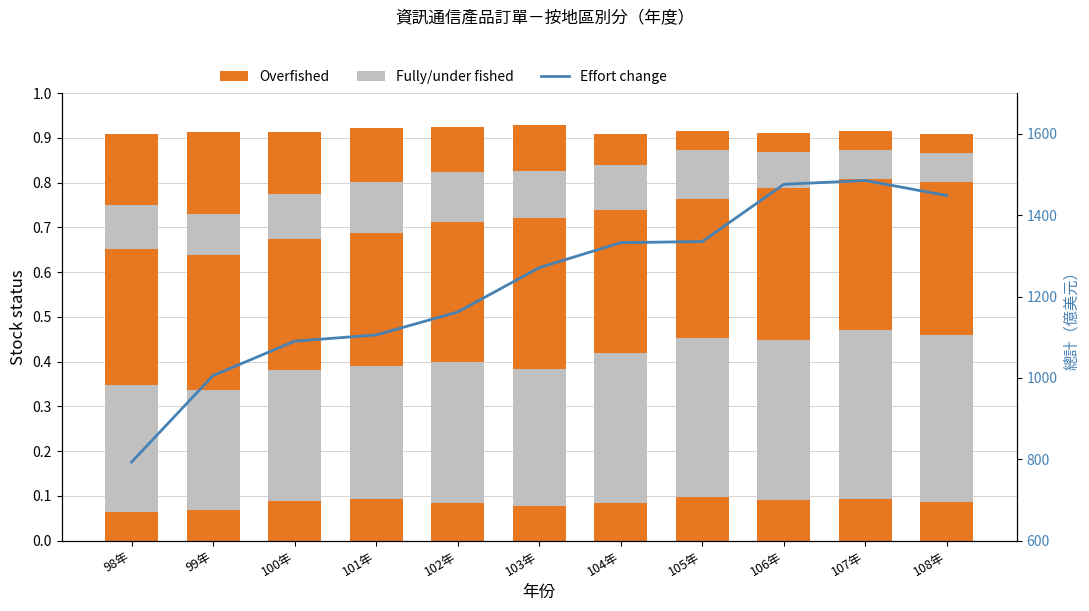

Rank the categories by Effort change value from highest to lowest.

107年, 106年, 108年, 105年, 104年, 103年, 102年, 101年, 100年, 99年, 98年